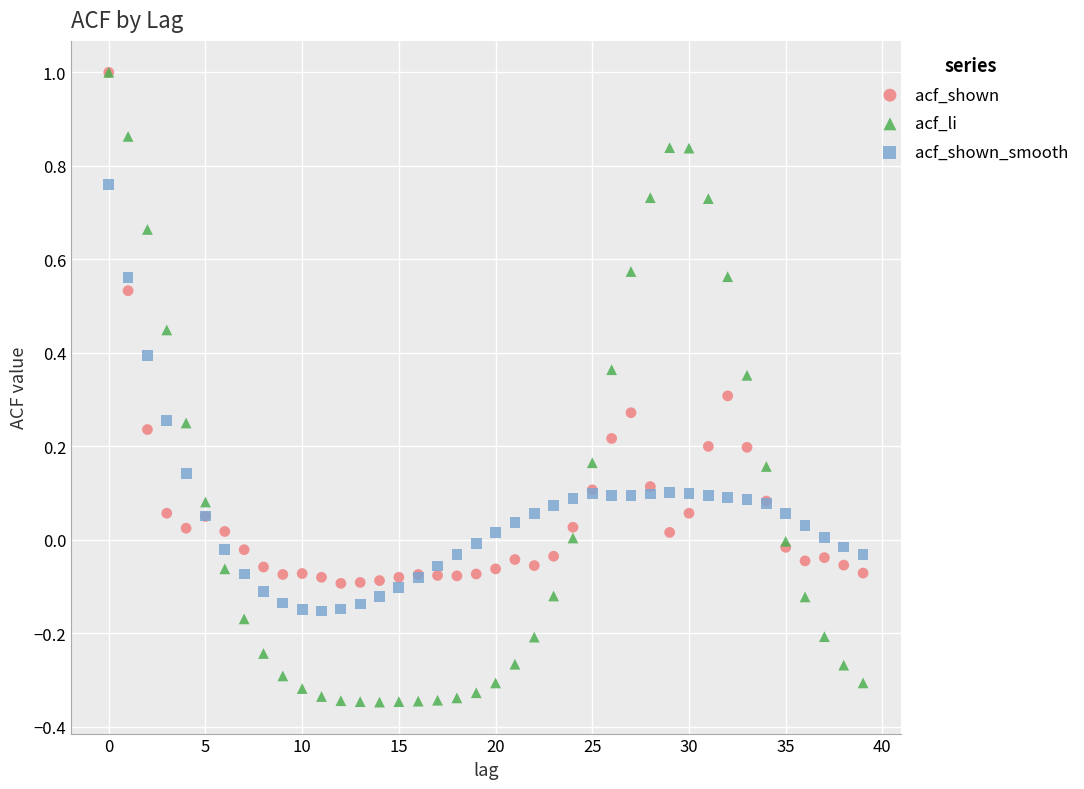

Which series contains the lowest Y value?

acf_li